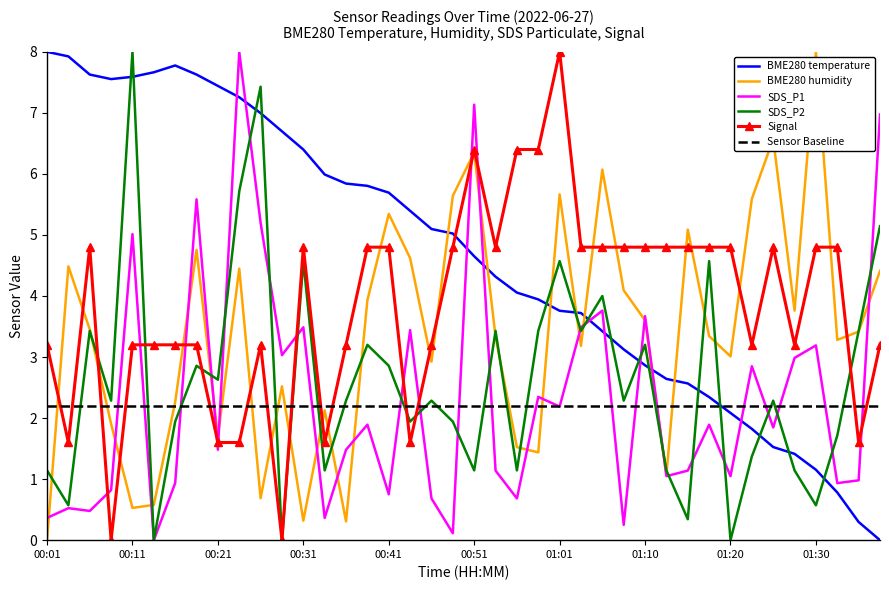

After their last crossing, which series has the higher values: Signal or Sensor Baseline?

Signal